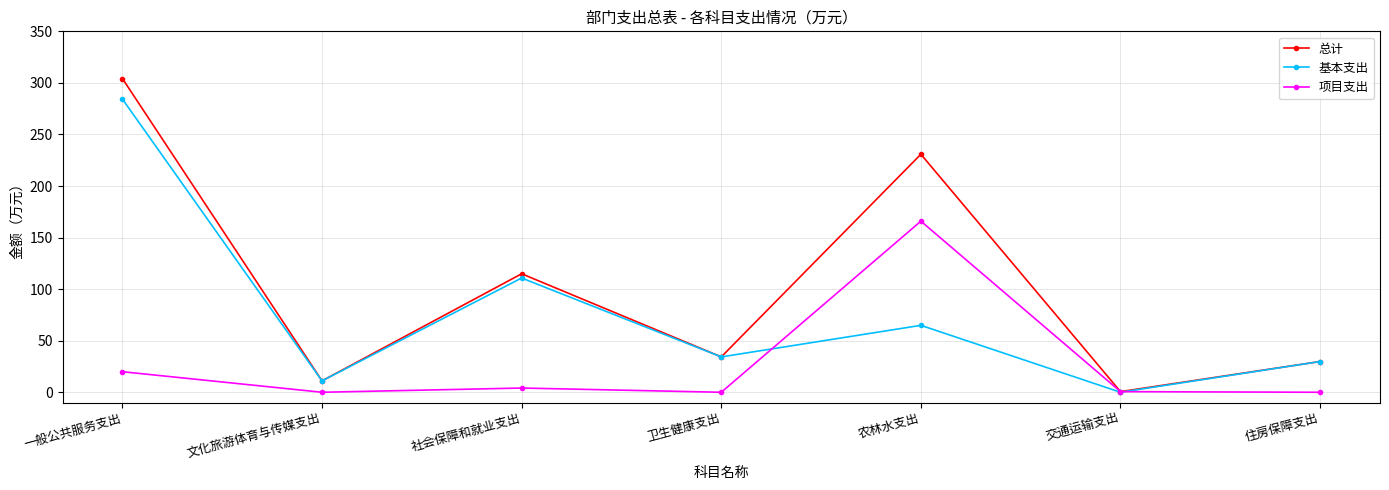

What is the value of the 总计 point at the 1st from the left?

304.2